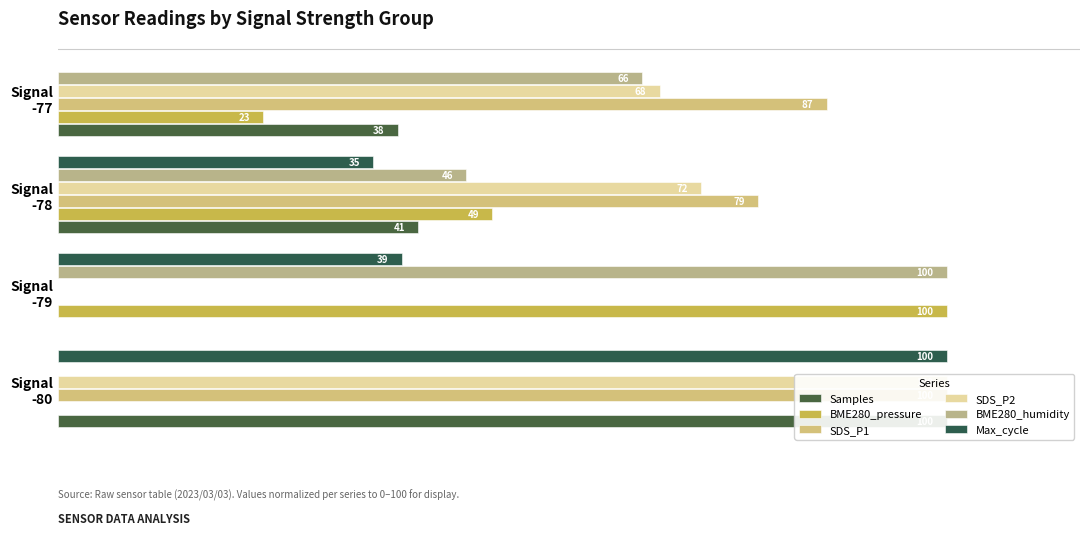

What are all the series names shown in the legend?

Samples, BME280_pressure, SDS_P1, SDS_P2, BME280_humidity, Max_cycle